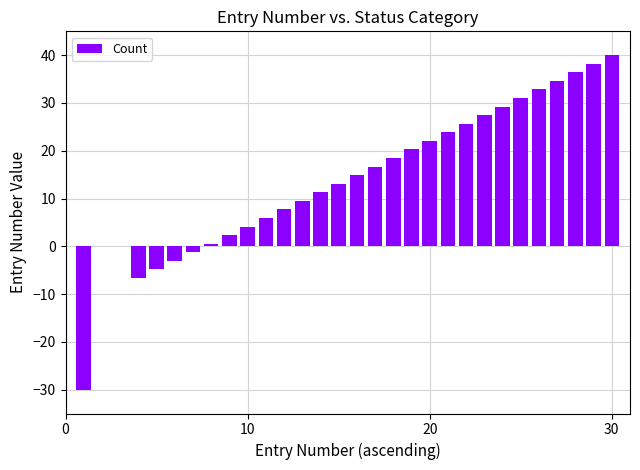

Are the bars horizontal?

No